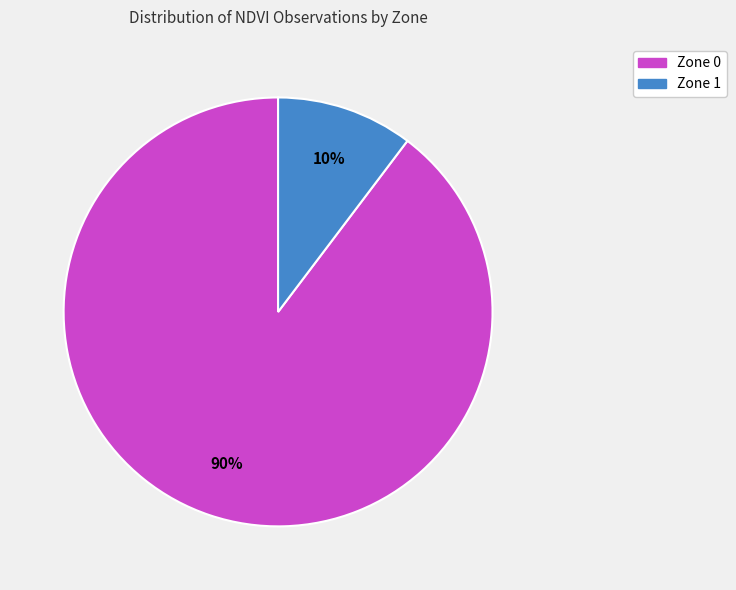

Count the number of slices in the pie.

2